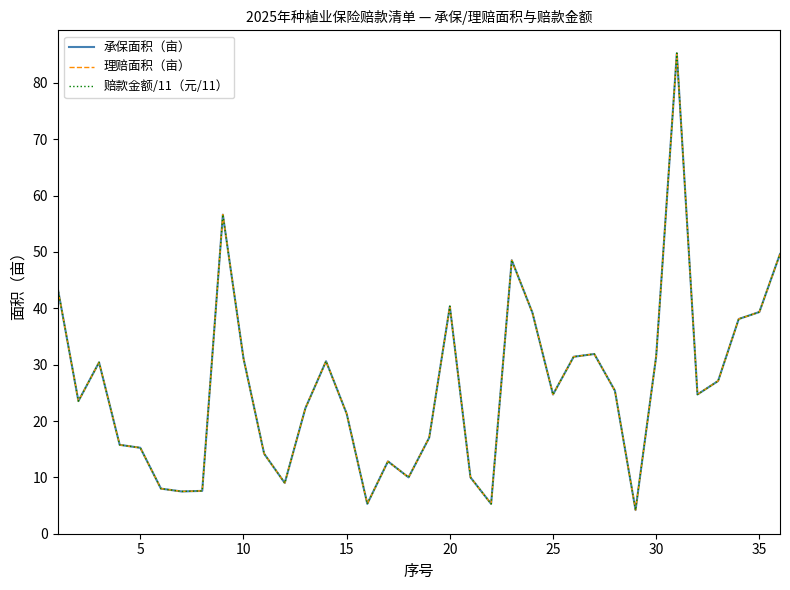

Is this an area chart (filled region under the line)?

No